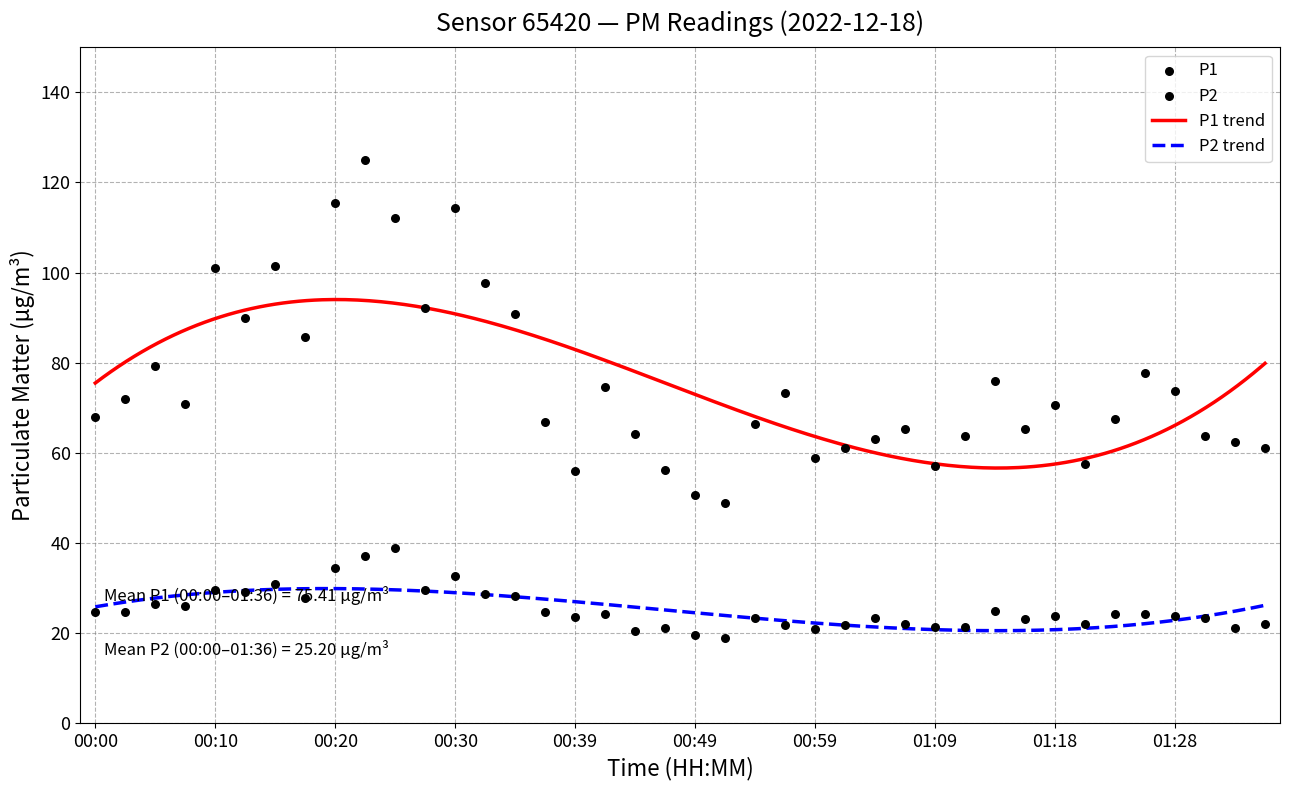

Which series reaches the maximum Y coordinate?

P1